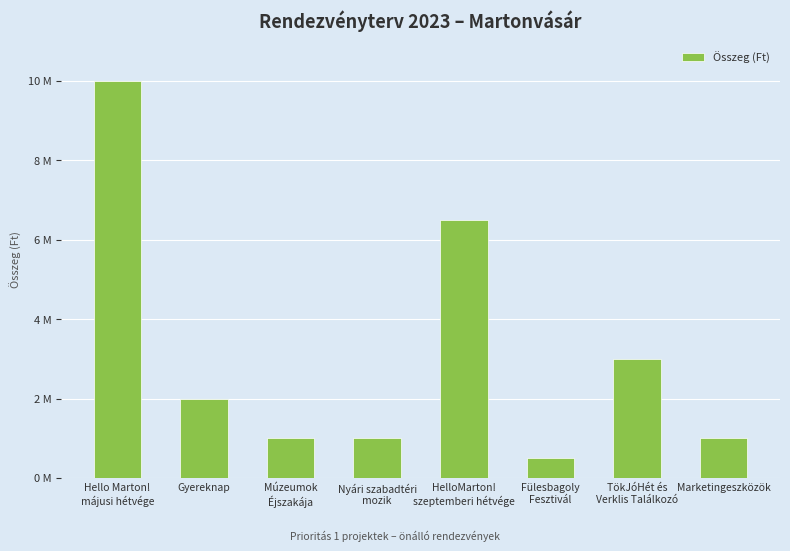

What is the difference between the maximum and minimum values?

9500000